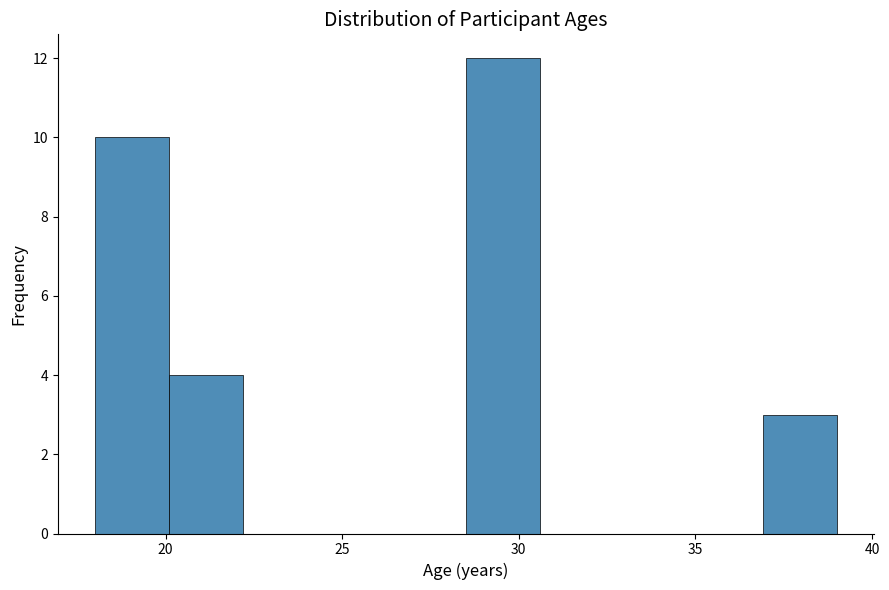

Which range on the x-axis has the tallest bar?

28.5 to 30.6